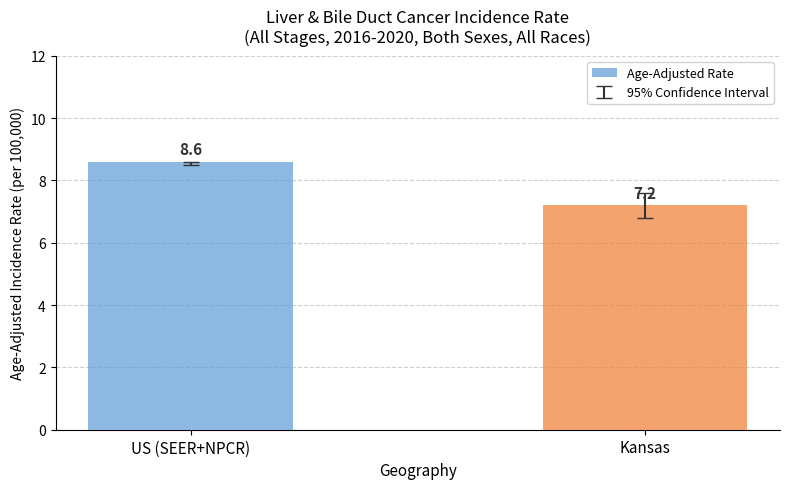

What is the label of the 1st bar from the right?

Kansas